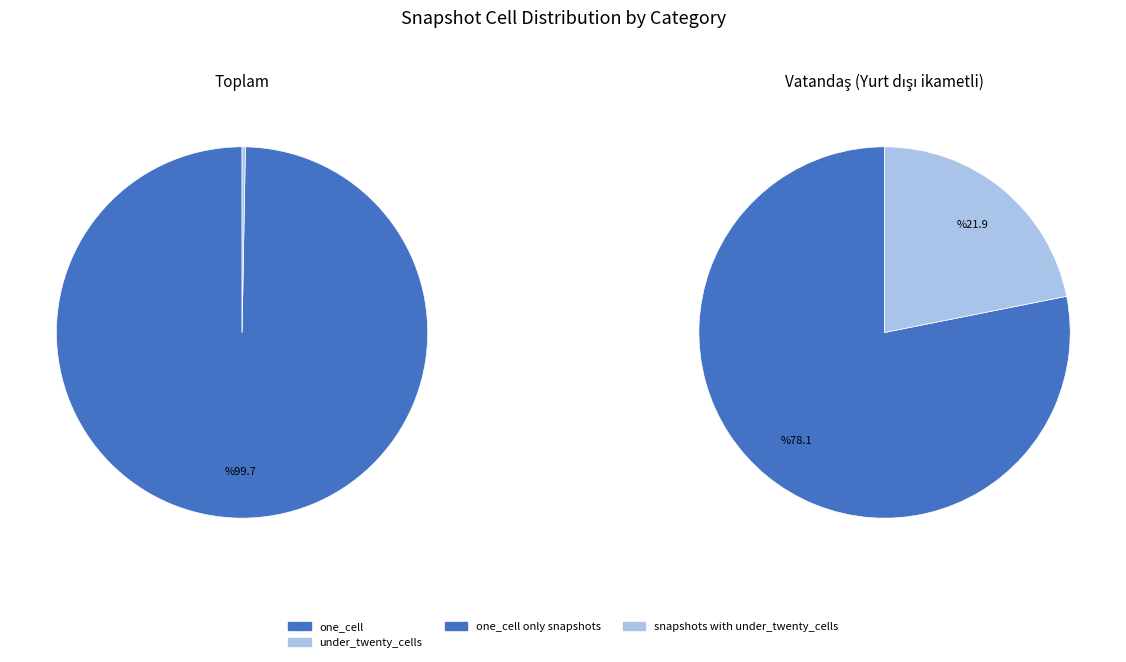

Does one_cell account for over 50% of the chart?

Yes